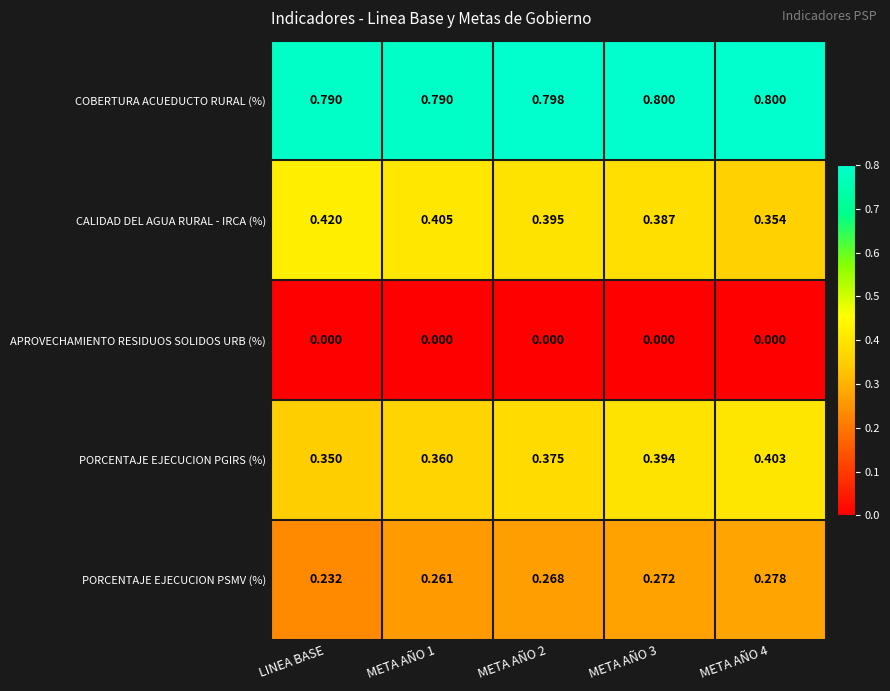

What is the greatest value displayed?

0.8